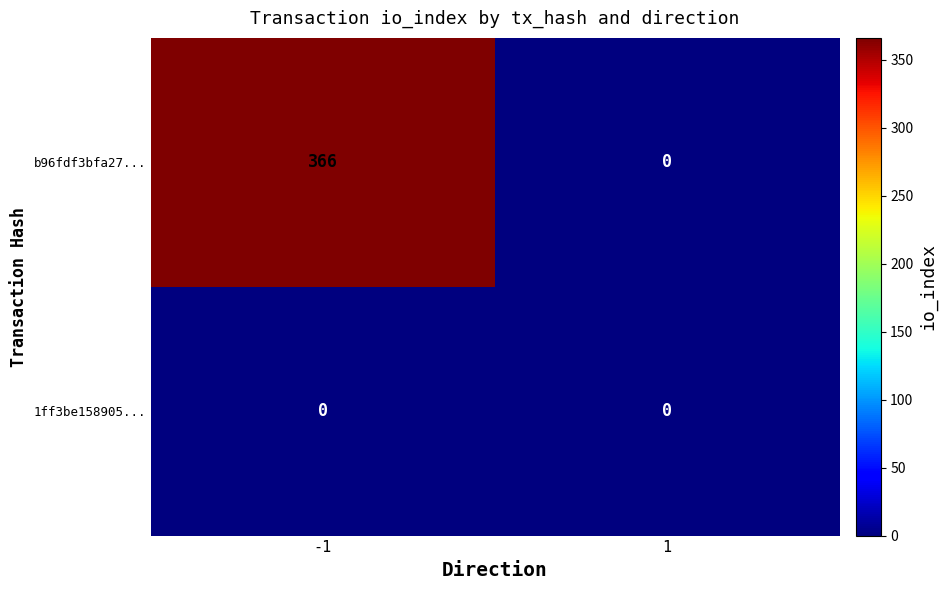

How many series are shown in this chart?

2